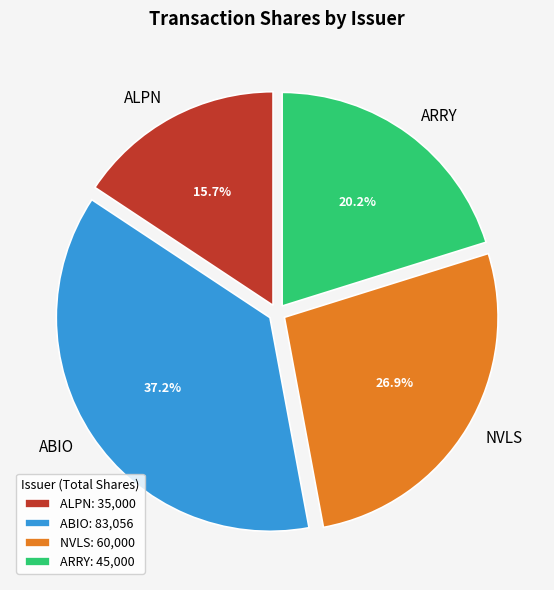

To the nearest percent, what is the difference between the largest and smallest slice percentages?

22%